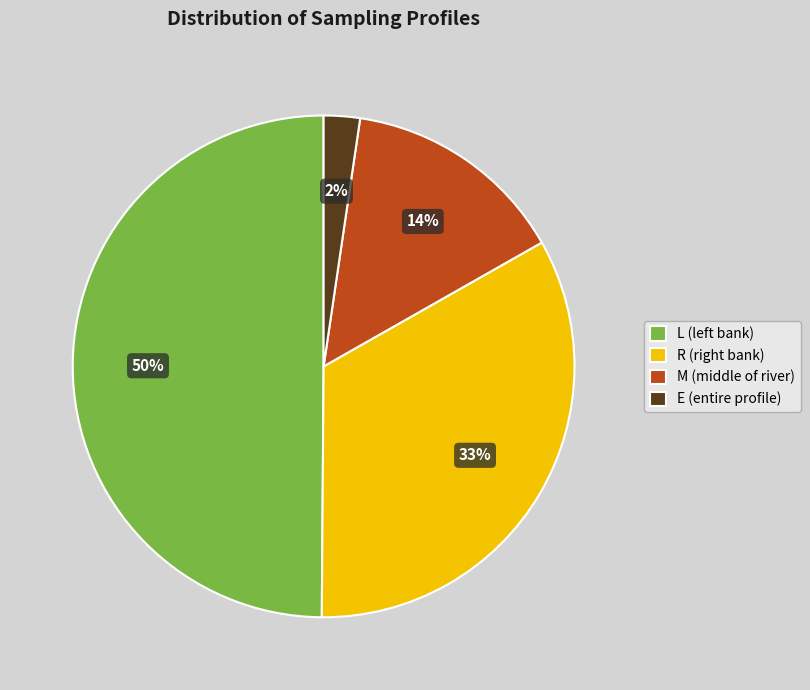

What is the largest slice in the pie chart?

L